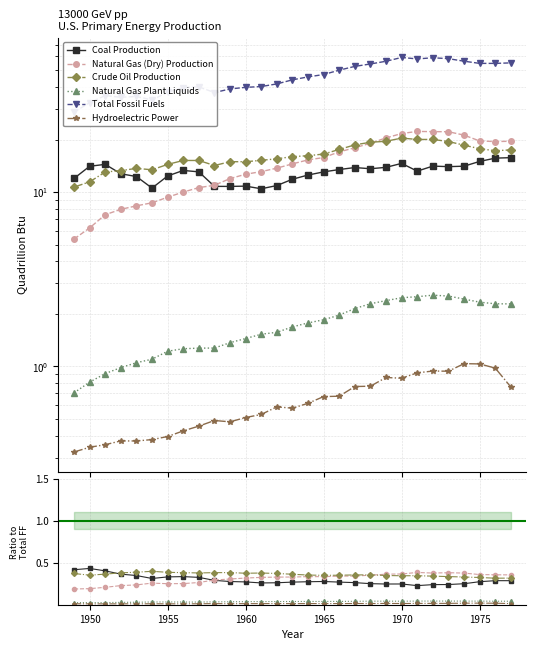

How many categories are shown in the chart?

29